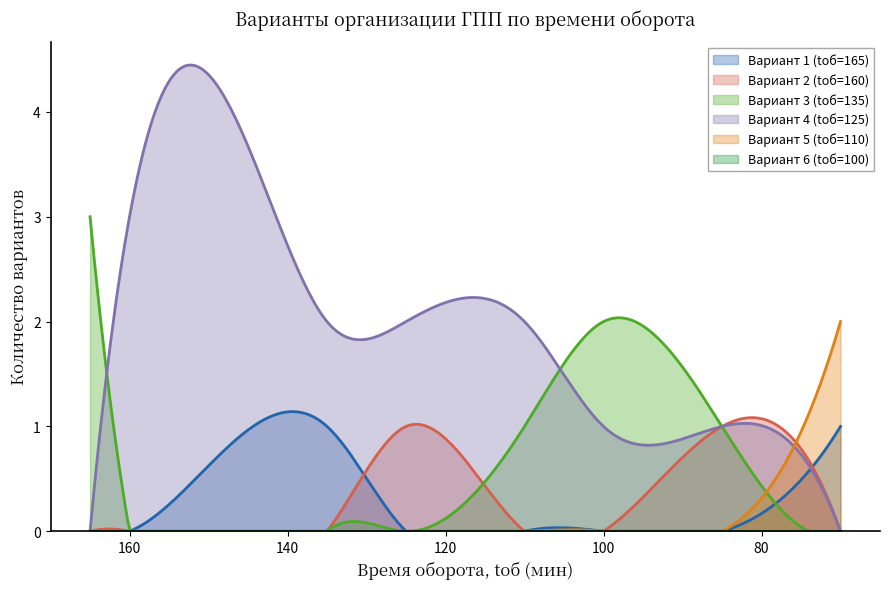

How many Вариант 4 (tоб=125) values are between 1 and 2?

5